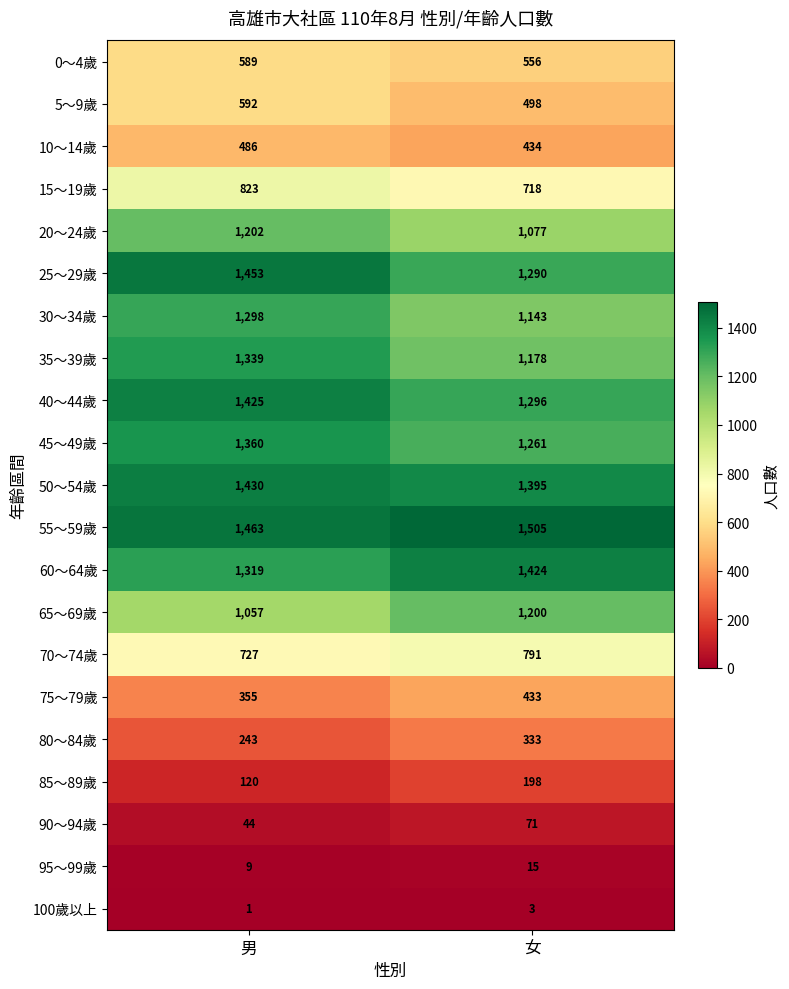

List the series in order of their peak value, highest first.

55～59歲, 25～29歲, 50～54歲, 40～44歲, 60～64歲, 45～49歲, 35～39歲, 30～34歲, 20～24歲, 65～69歲, 15～19歲, 70～74歲, 5～9歲, 0～4歲, 10～14歲, 75～79歲, 80～84歲, 85～89歲, 90～94歲, 95～99歲, 100歲以上